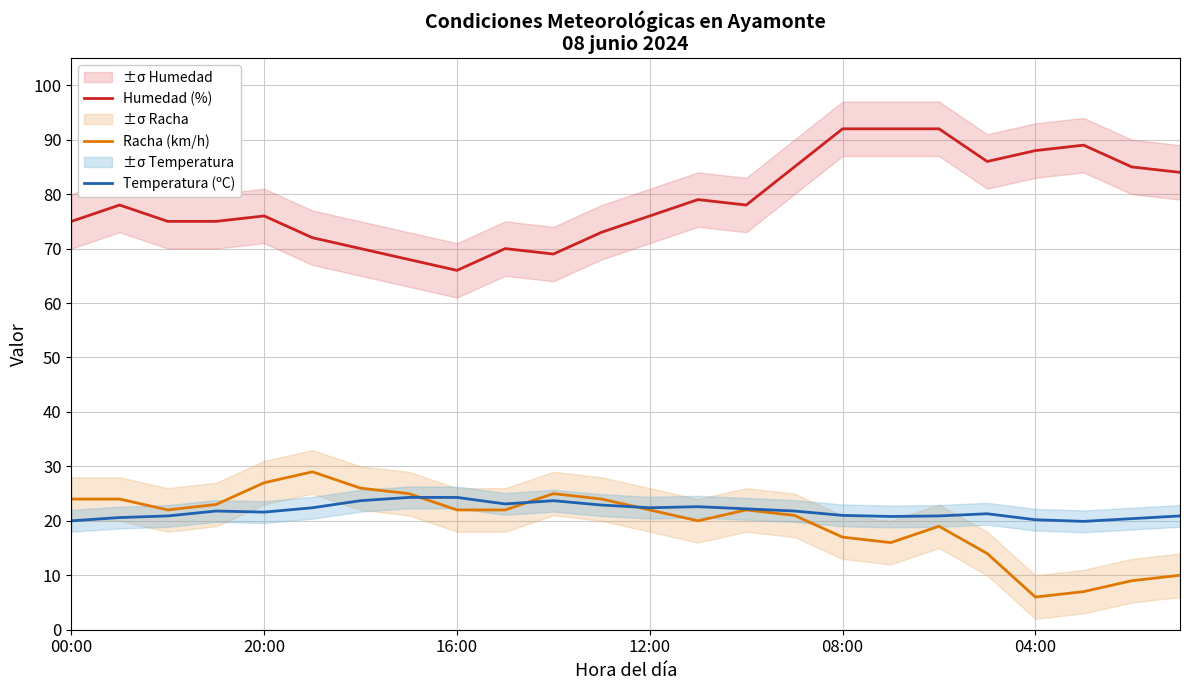

True or false: Humedad (%) and Racha (km/h) intersect in this chart.

False